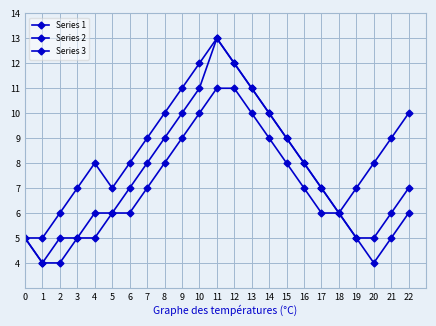

At which category does Series 2 reach its first local peak?

4